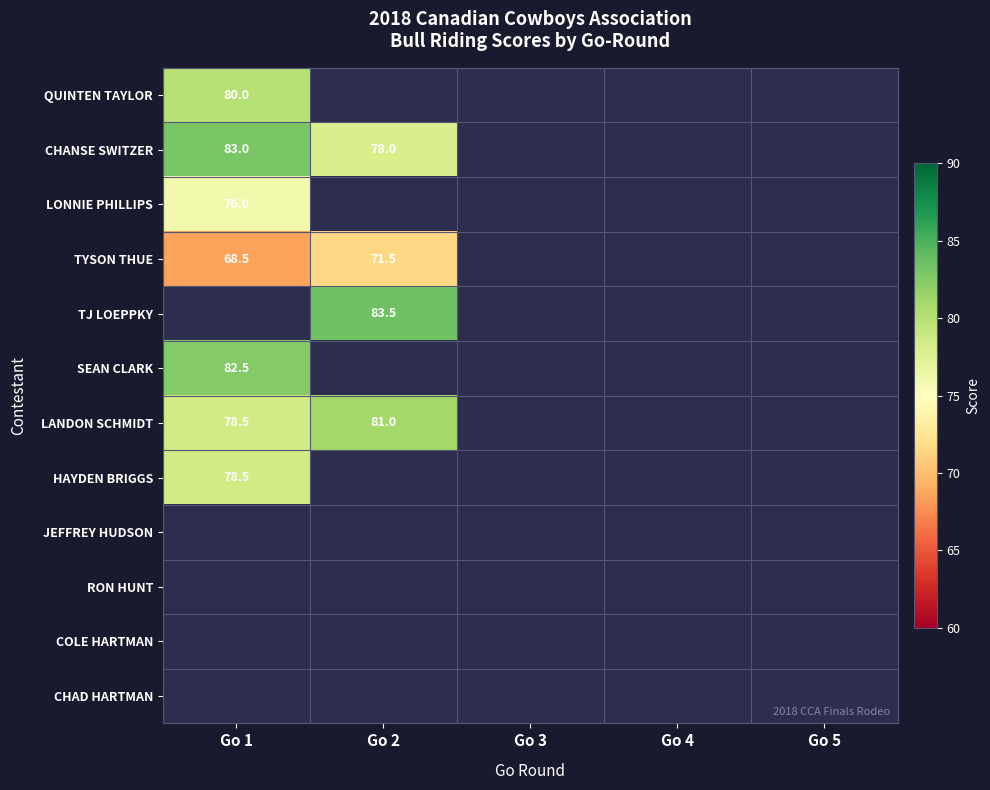

The LANDON SCHMIDT series shows 81.0 at Go 2. True or false?

True